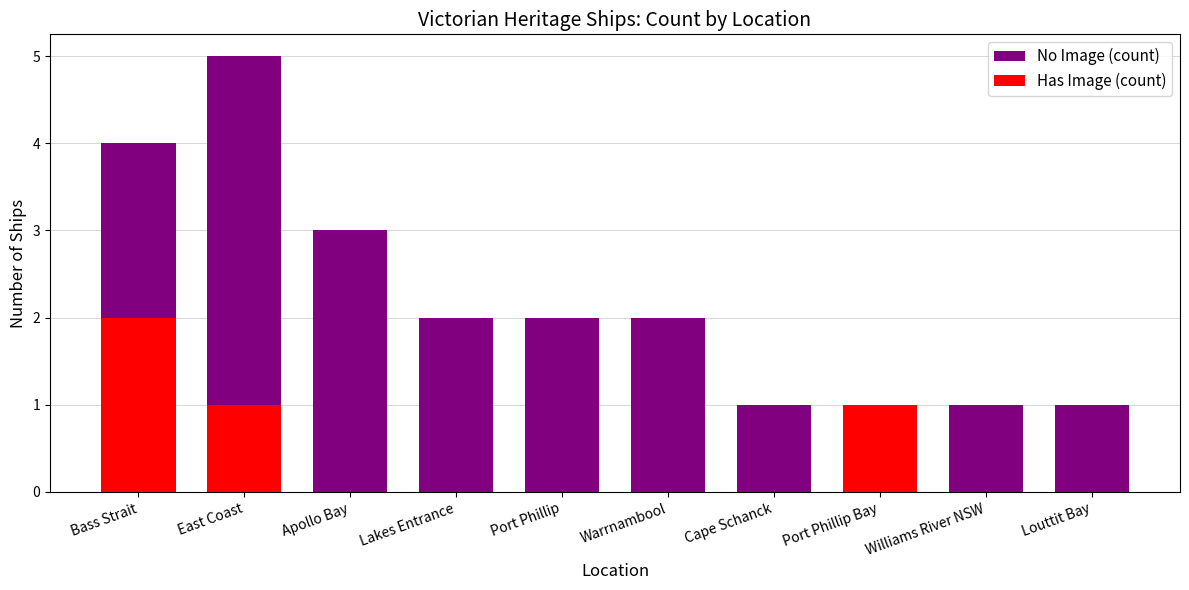

What position from the left is Port Phillip?

5